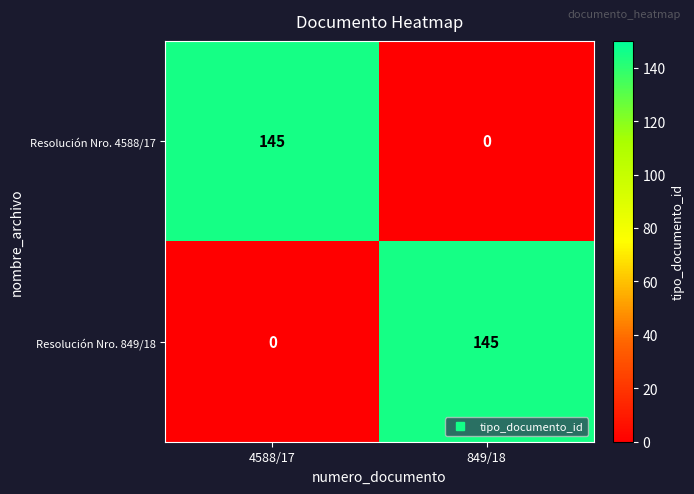

At which label does Resolución Nro. 4588/17 reach its peak?

4588/17